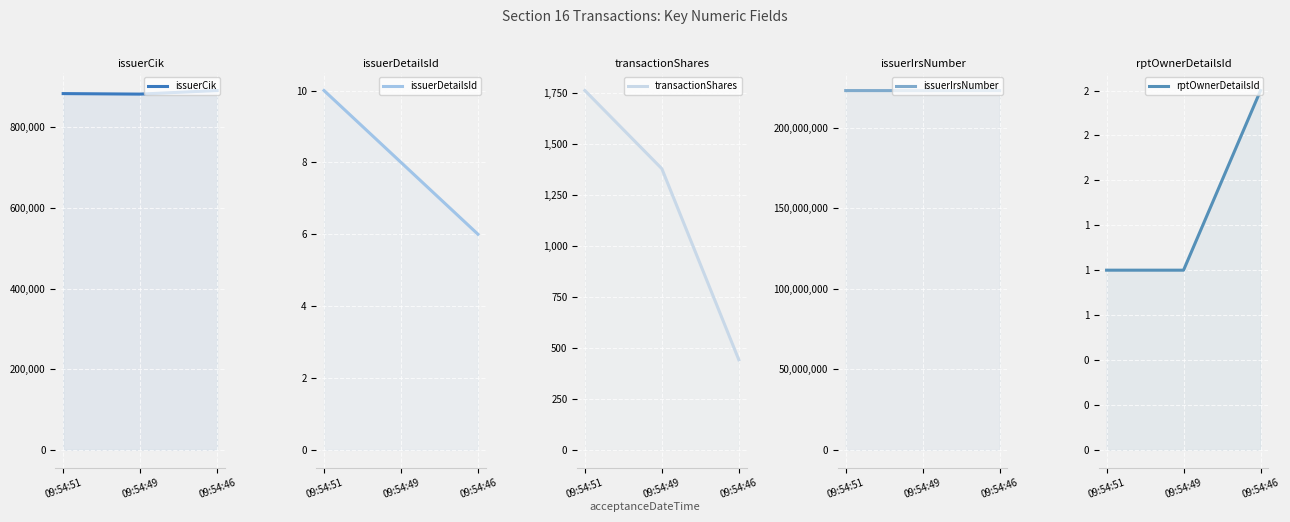

Read the rptOwnerDetailsId value at 09:54:51.

1